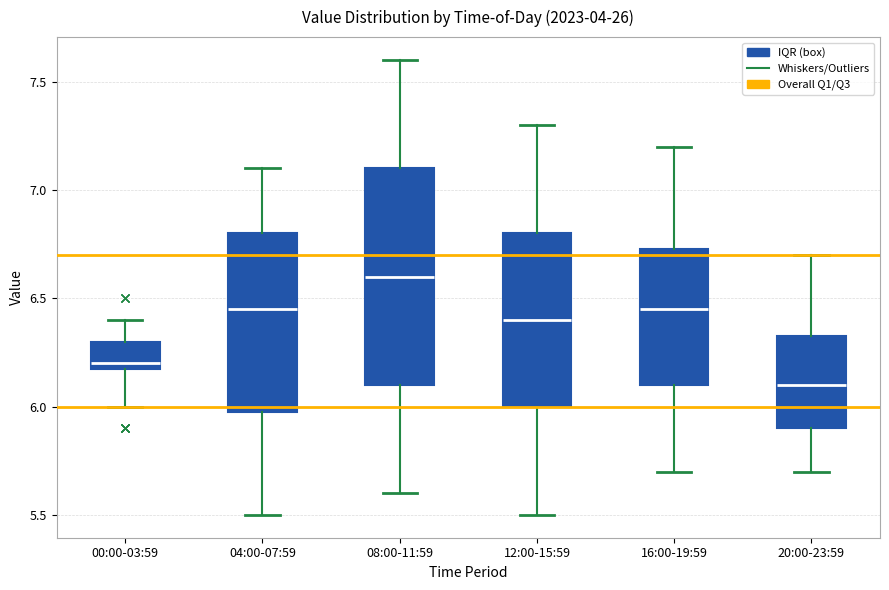

Where does the lower whisker of the box for 16:00-19:59 end on the y-axis? The values are not printed on the chart, so give them approximately, as read against the axis.

5.70